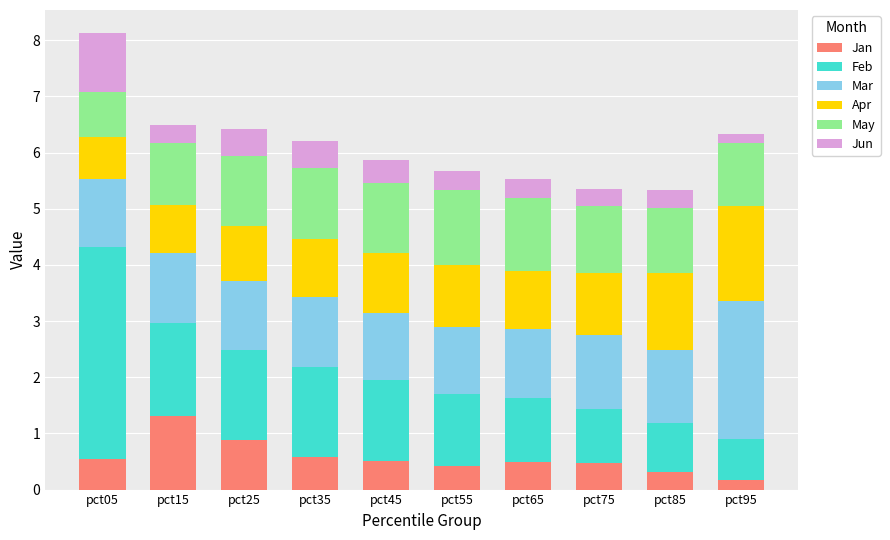

How many series are shown in this chart?

6